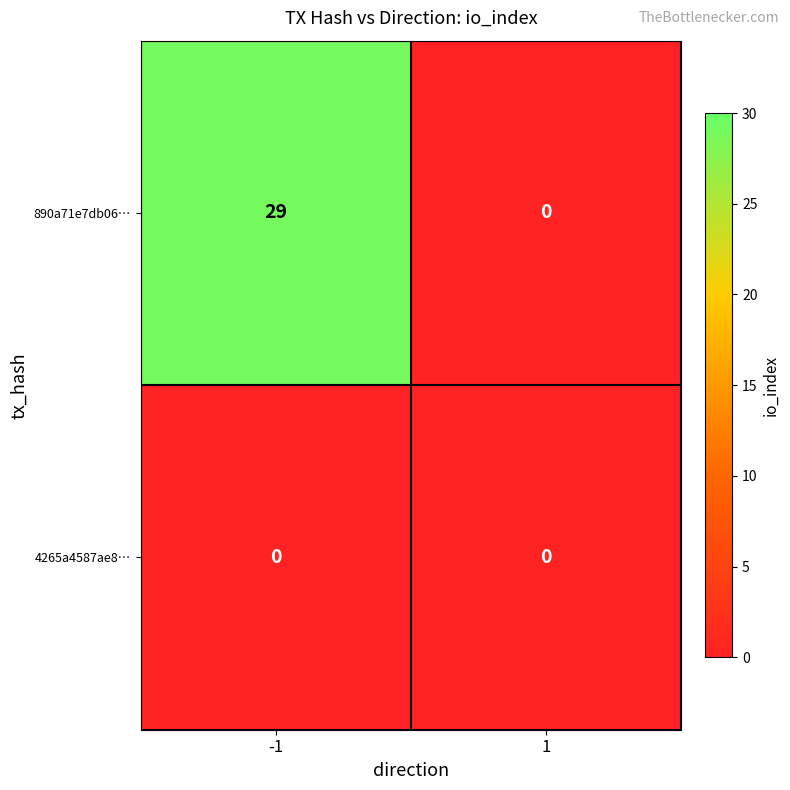

True or false: 4265a4587ae8… has a value of 0 at 1.

True